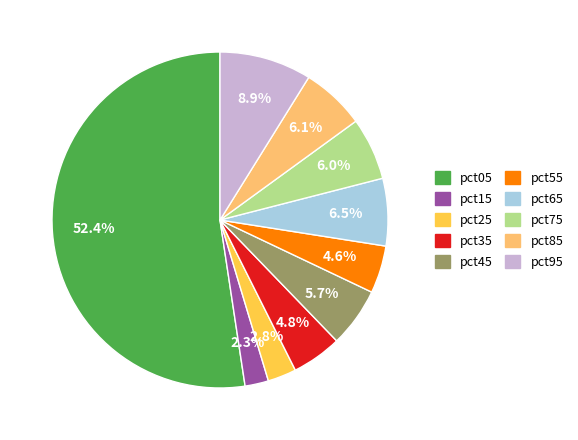

Is there a majority slice in this chart?

Yes